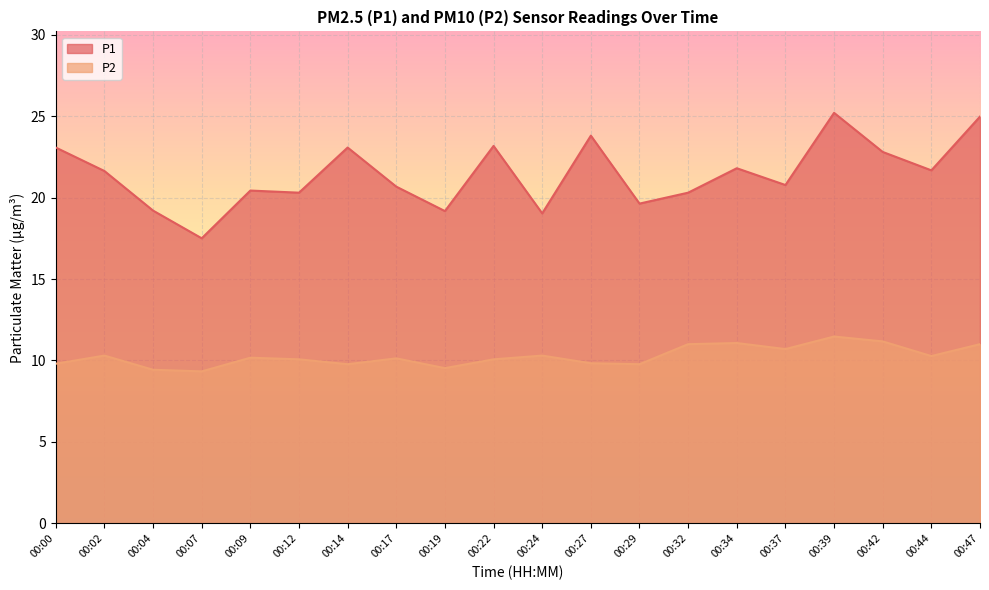

Reading right to left, extract all data points from this chart.

P1: 00:47=25.0	00:44=21.7	00:42=22.8	00:39=25.2	00:37=20.8	00:34=21.8	00:32=20.3	00:29=19.6	00:27=23.8	00:24=19.0	00:22=23.2	00:19=19.2	00:17=20.7	00:14=23.1	00:12=20.3	00:09=20.4	00:07=17.5	00:04=19.2	00:02=21.6	00:00=23.1
P2: 00:47=11.0	00:44=10.3	00:42=11.2	00:39=11.5	00:37=10.7	00:34=11.1	00:32=11.0	00:29=9.8	00:27=9.8	00:24=10.3	00:22=10.1	00:19=9.5	00:17=10.1	00:14=9.8	00:12=10.1	00:09=10.2	00:07=9.3	00:04=9.4	00:02=10.3	00:00=9.8